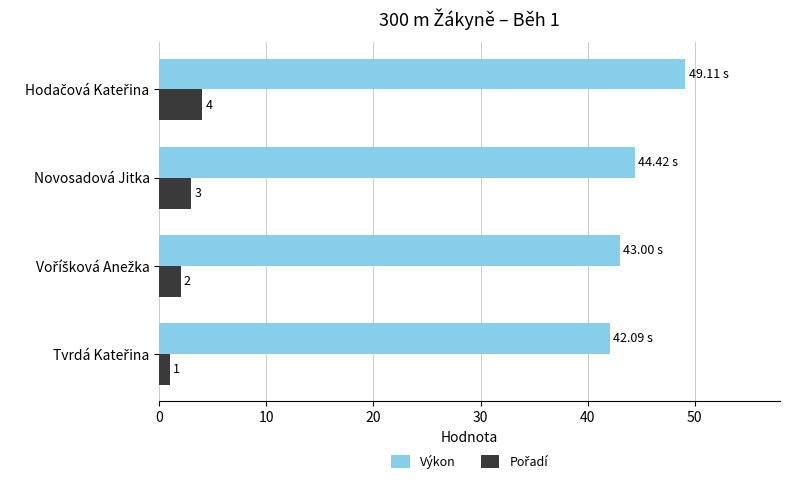

What is the difference between the maximum and minimum values in the Výkon series?

7.0